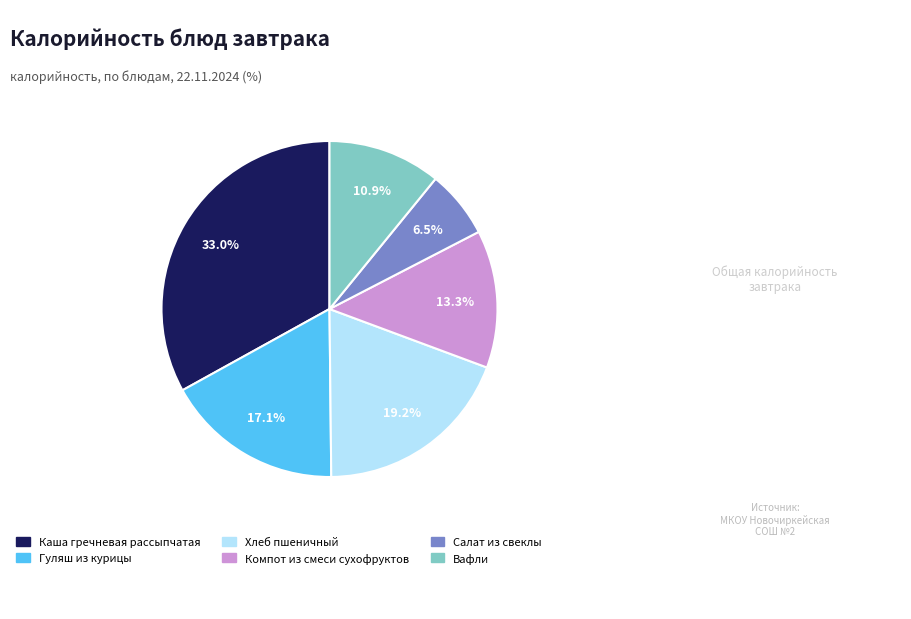

Which slice is the largest?

Каша гречневая рассыпчатая